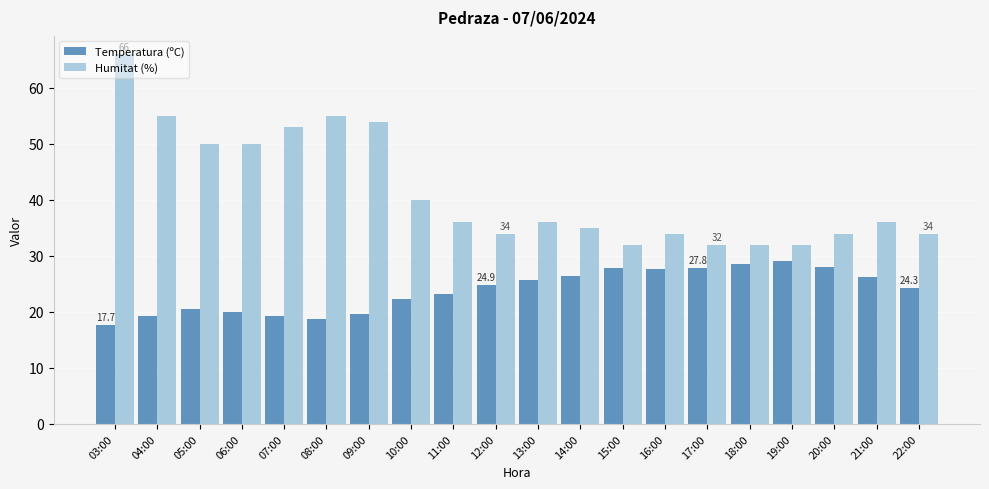

Does the chart contain any negative values?

No